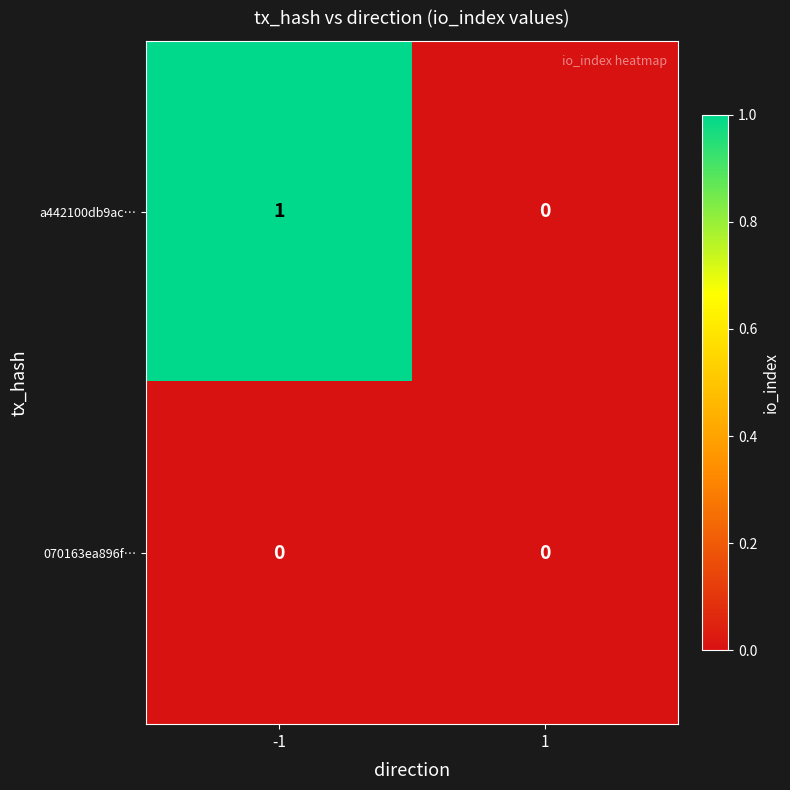

Is it true that a442100db9ac… equals 0 at -1?

False